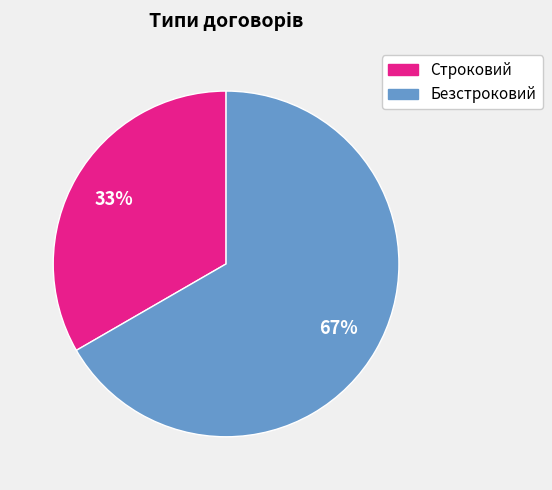

What percentage is the Безстроковий slice, to the nearest percent?

67%